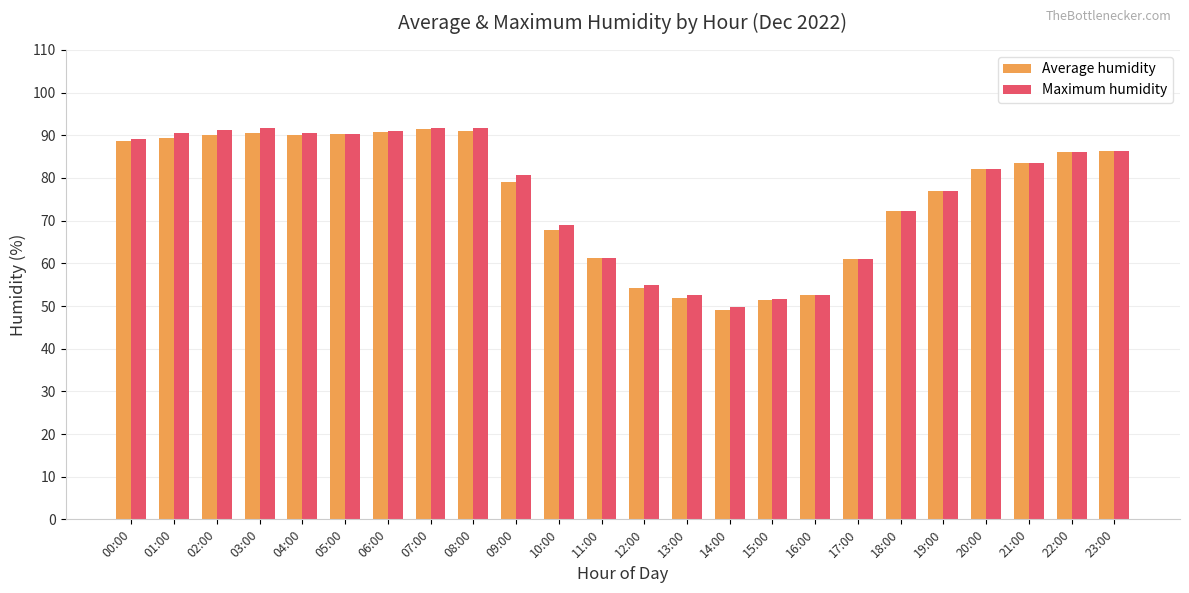

Where does the Maximum humidity series first go above 83?

00:00